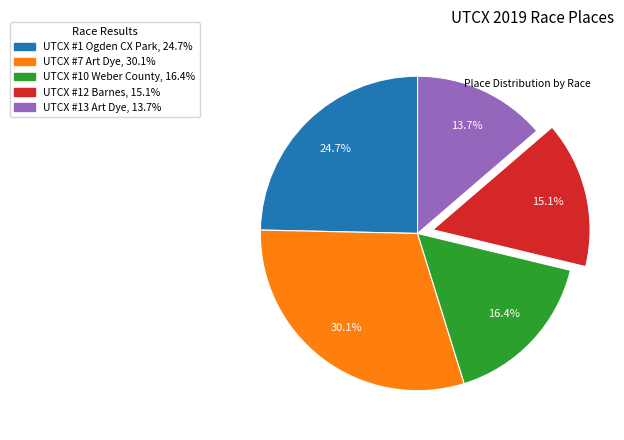

The UTCX #1 Ogden CX Park slice represents 25% of the pie. True or false?

True